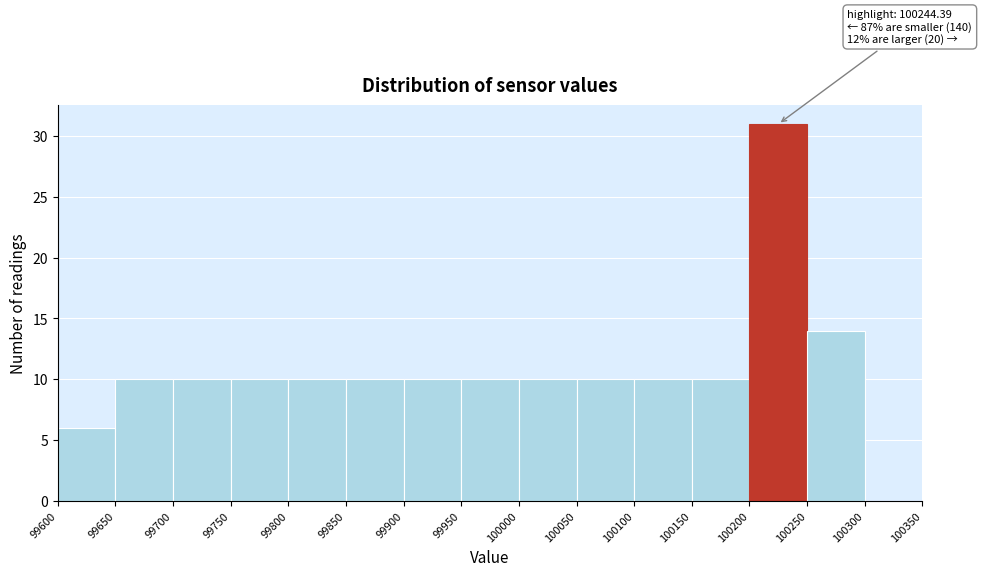

Which range on the x-axis has the tallest bar?

100200 to 100250